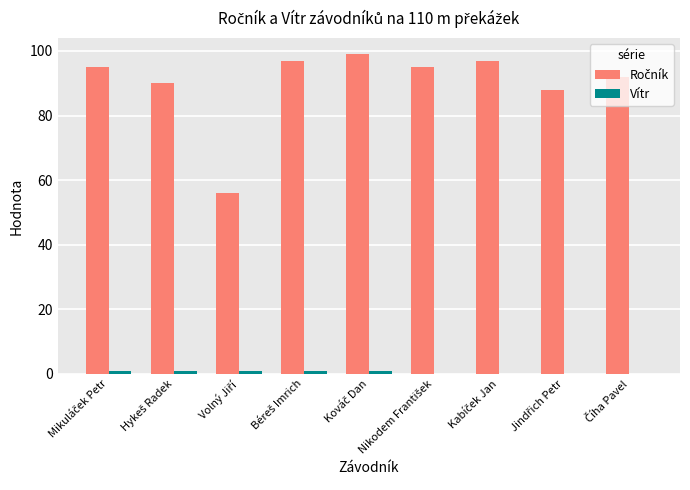

What is the label of the 6th bar from the right?

Béreš Imrich